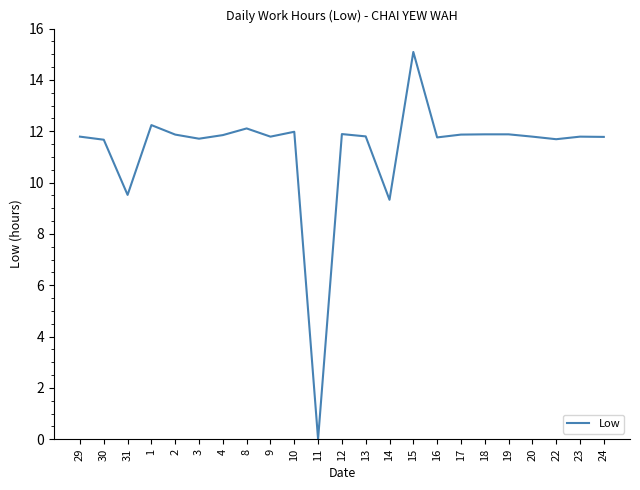

True or false: there are more than 1 points higher than both neighbors.

True